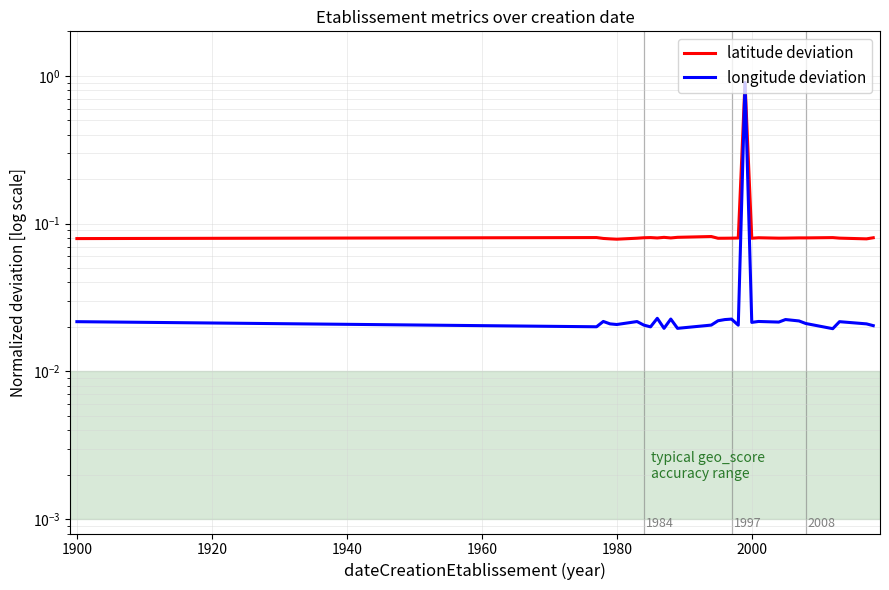

True or false: latitude deviation has a value of 0.1 at 1920.

False